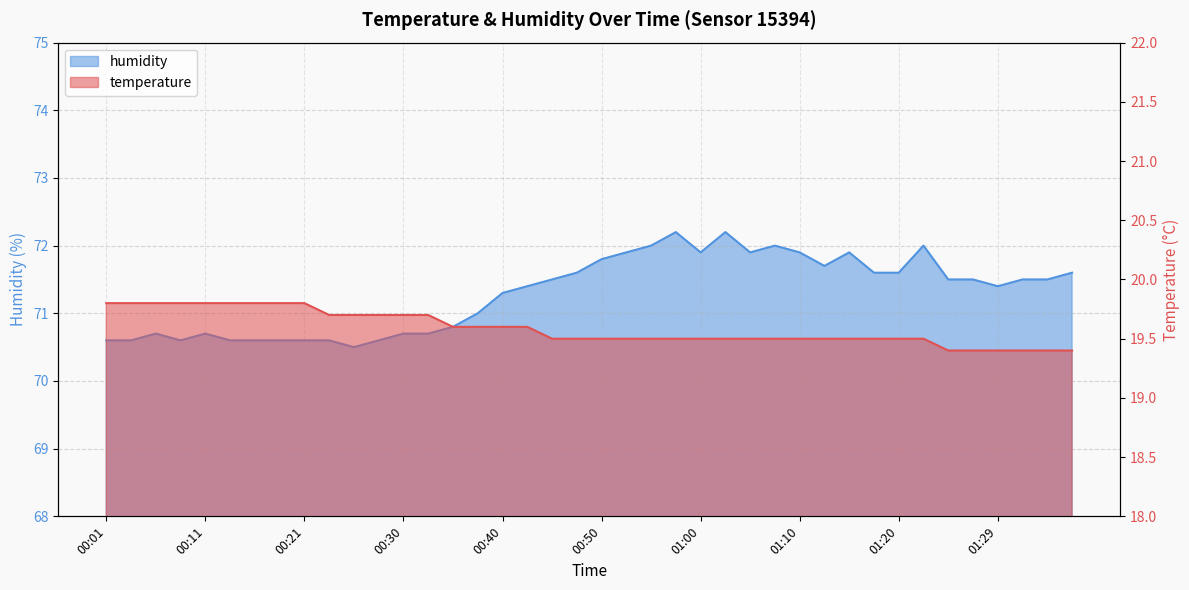

Reading left to right, extract all data points from this chart.

temperature: 00:01=19.8	00:04=19.8	00:06=19.8	00:09=19.8	00:11=19.8	00:13=19.8	00:16=19.8	00:18=19.8	00:21=19.8	00:23=19.7	00:26=19.7	00:28=19.7	00:30=19.7	00:33=19.7	00:35=19.6	00:38=19.6	00:40=19.6	00:43=19.6	00:45=19.5	00:48=19.5	00:50=19.5	00:52=19.5	00:55=19.5	00:57=19.5	01:00=19.5	01:02=19.5	01:05=19.5	01:07=19.5	01:10=19.5	01:12=19.5	01:15=19.5	01:17=19.5	01:20=19.5	01:22=19.5	01:24=19.4	01:27=19.4	01:29=19.4	01:32=19.4	01:34=19.4	01:37=19.4
humidity: 00:01=70.6	00:04=70.6	00:06=70.7	00:09=70.6	00:11=70.7	00:13=70.6	00:16=70.6	00:18=70.6	00:21=70.6	00:23=70.6	00:26=70.5	00:28=70.6	00:30=70.7	00:33=70.7	00:35=70.8	00:38=71.0	00:40=71.3	00:43=71.4	00:45=71.5	00:48=71.6	00:50=71.8	00:52=71.9	00:55=72.0	00:57=72.2	01:00=71.9	01:02=72.2	01:05=71.9	01:07=72.0	01:10=71.9	01:12=71.7	01:15=71.9	01:17=71.6	01:20=71.6	01:22=72.0	01:24=71.5	01:27=71.5	01:29=71.4	01:32=71.5	01:34=71.5	01:37=71.6